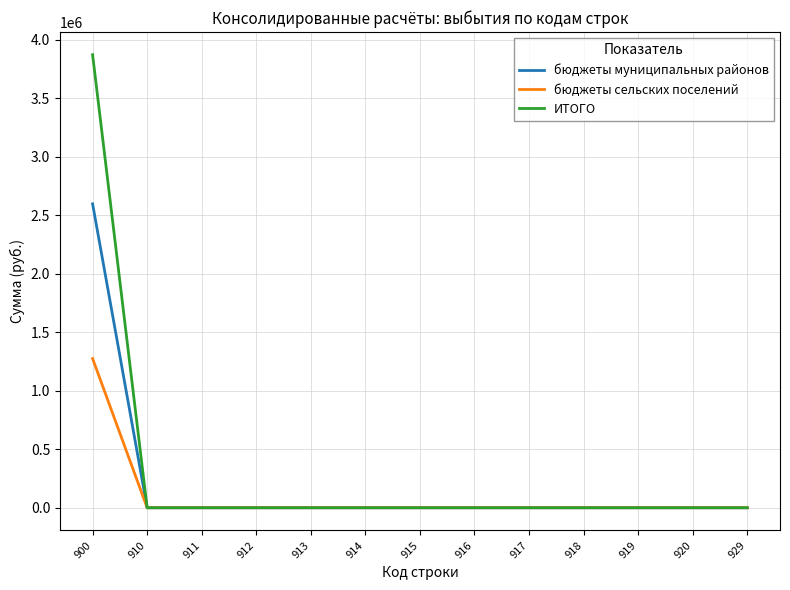

Rank the series by their maximum value, from lowest to highest.

бюджеты сельских поселений, бюджеты муниципальных районов, ИТОГО